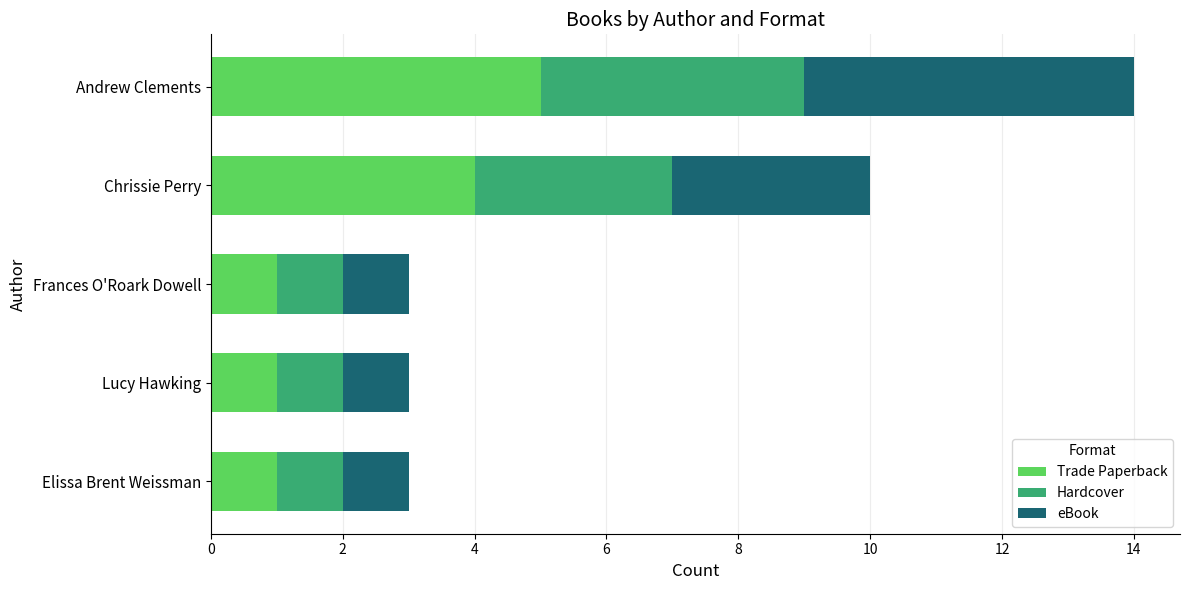

At which category is the sum across all series the highest?

Andrew Clements